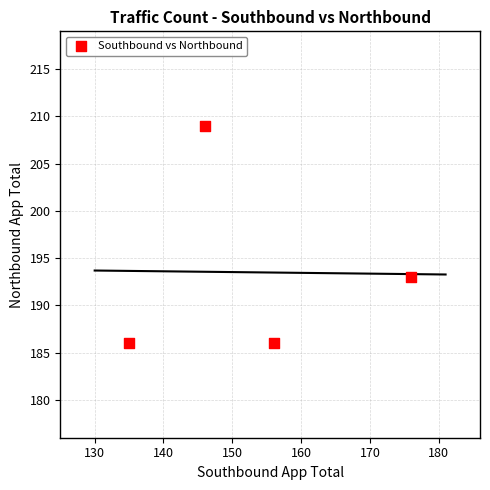

What Y value in the scatter plot is closest to 197?

193